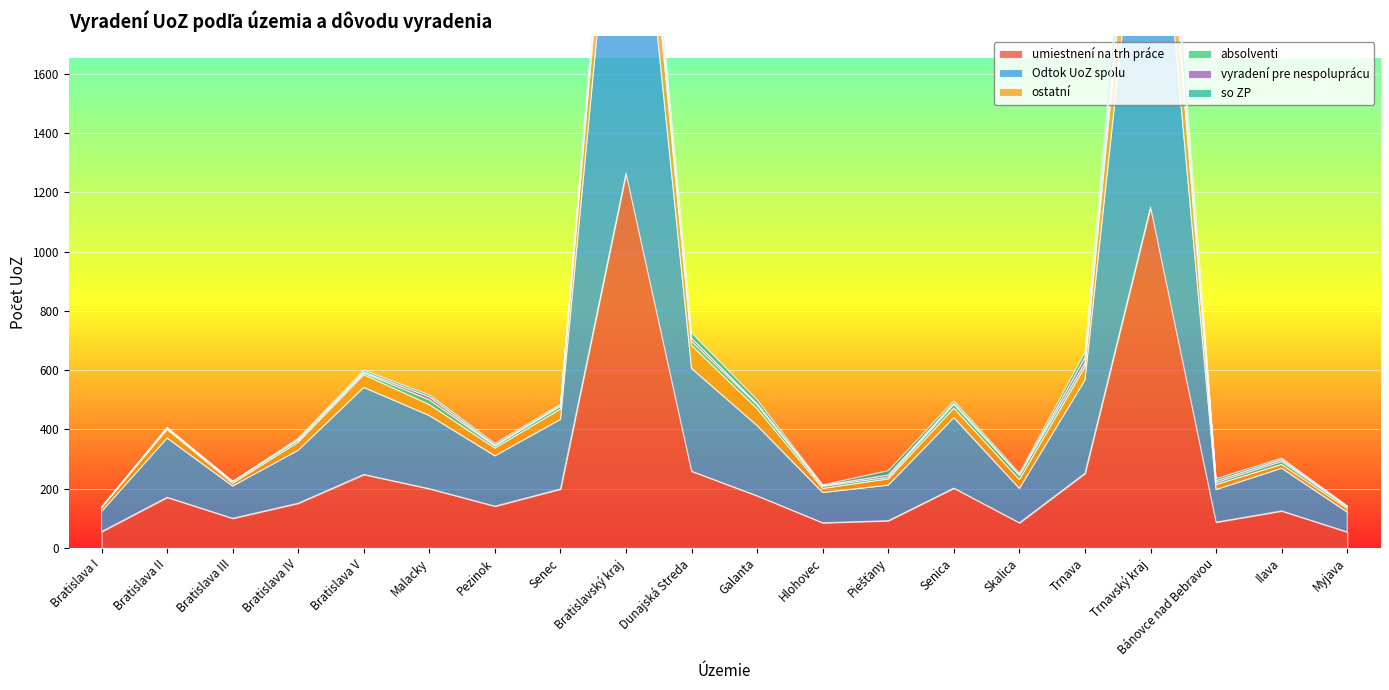

At how many categories does at least one series exceed 535?

2